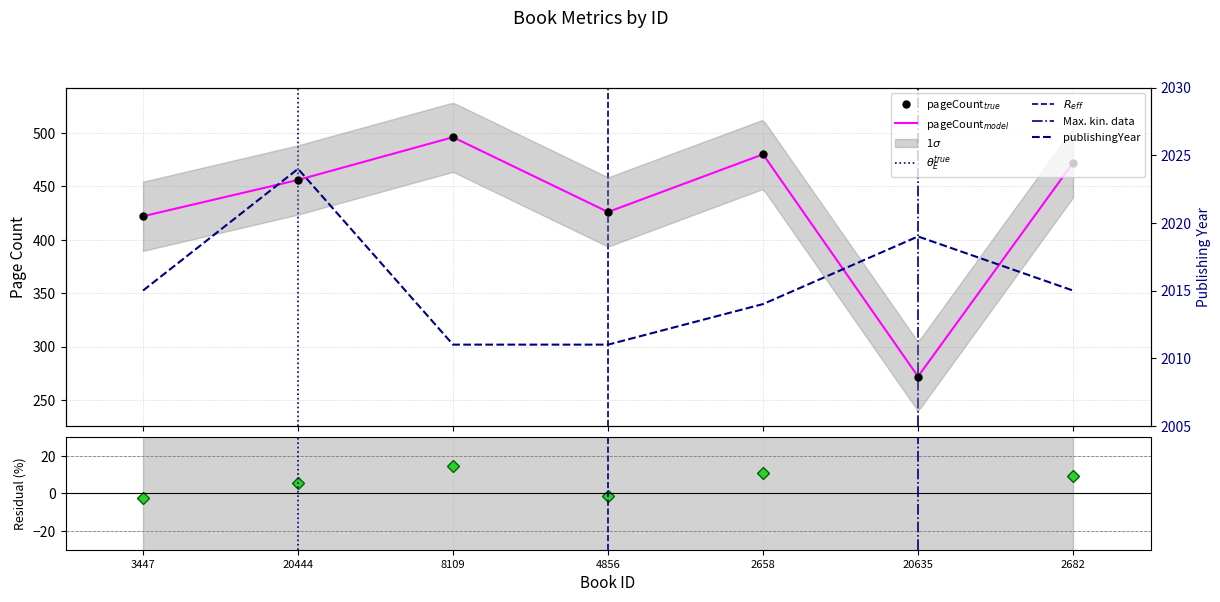

Between 20635 and 2658, which is larger?

2658